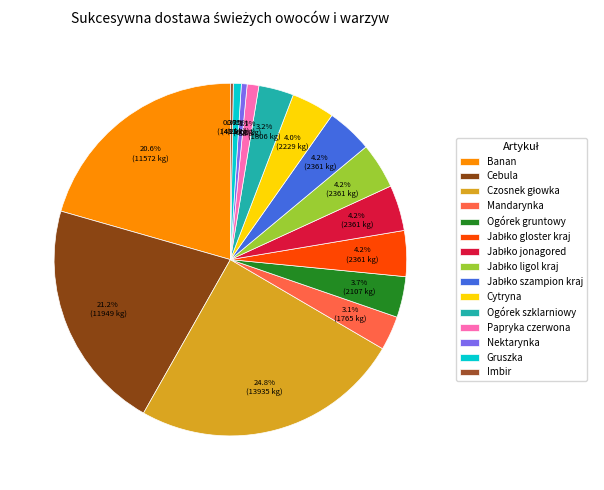

What percentage is the Ogórek szklarniowy slice, to the nearest percent?

3%